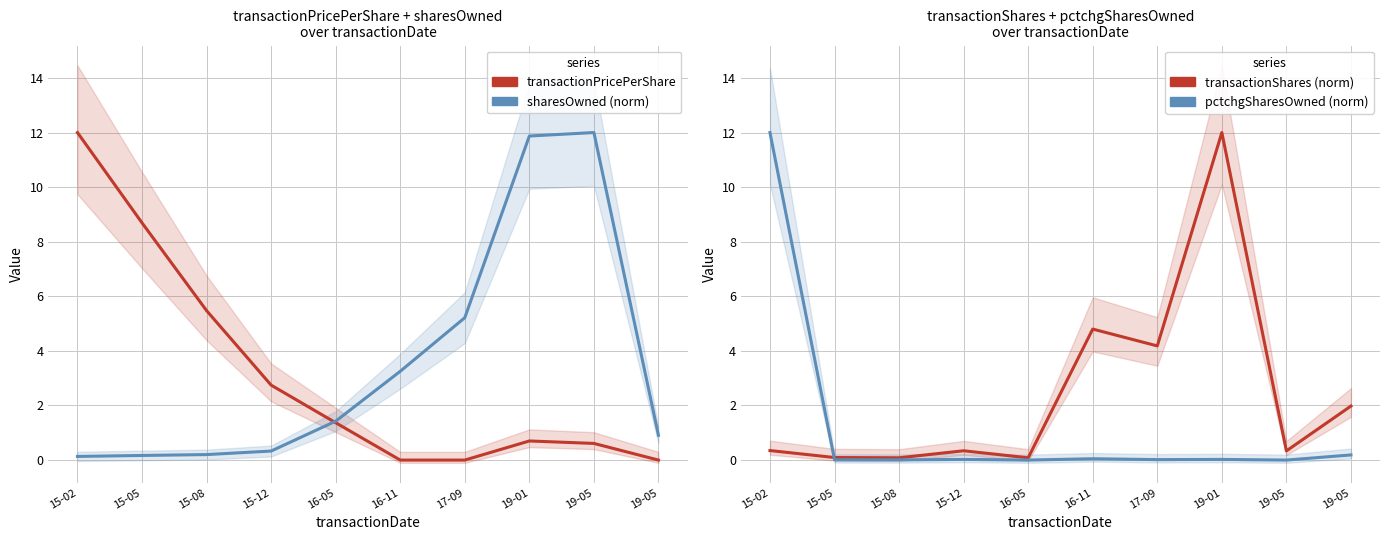

How many lines are shown in the chart?

4